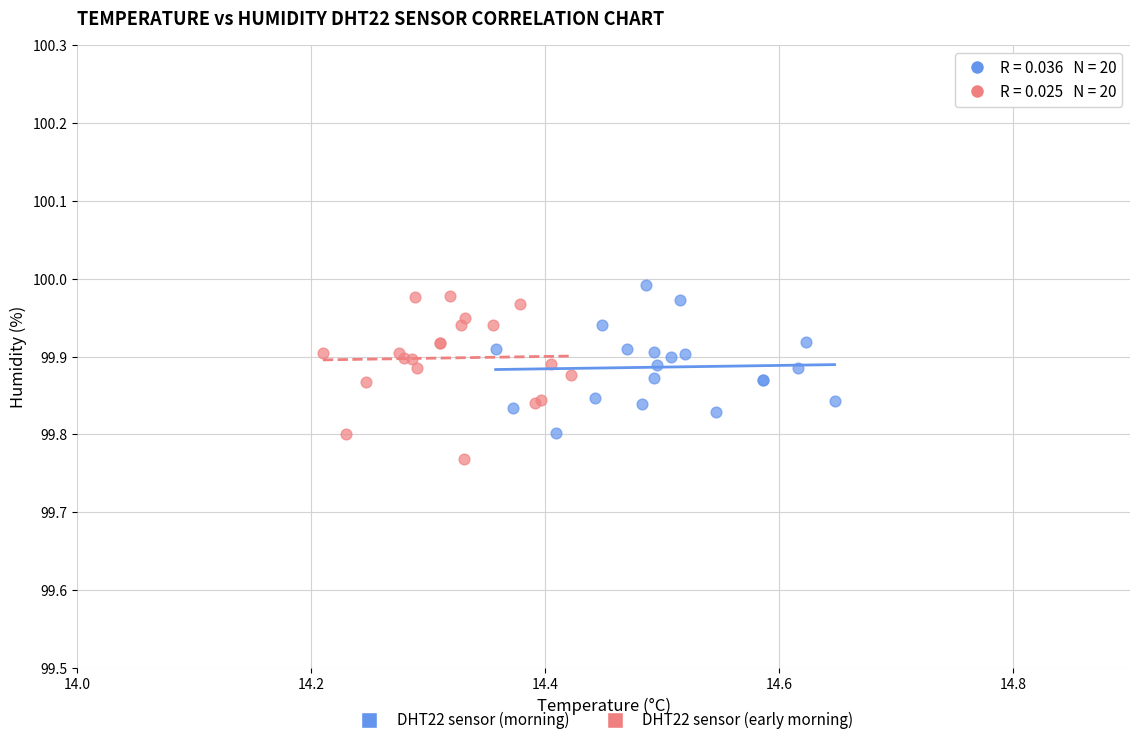

Which series reaches the minimum Y coordinate?

DHT22 sensor (early morning)